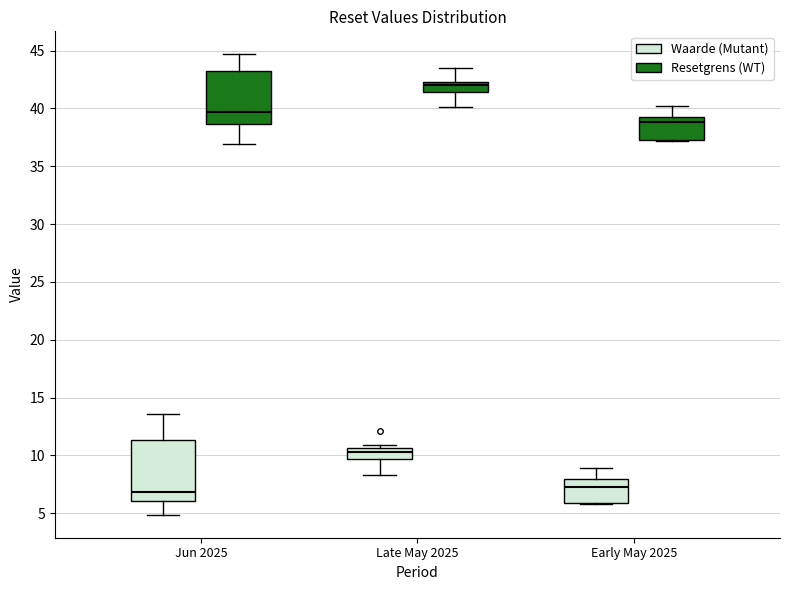

Where is the upper edge of the box for Jun 2025 (Resetgrens (WT)) on the y-axis? The values are not printed on the chart, so give them approximately, as read against the axis.

43.5